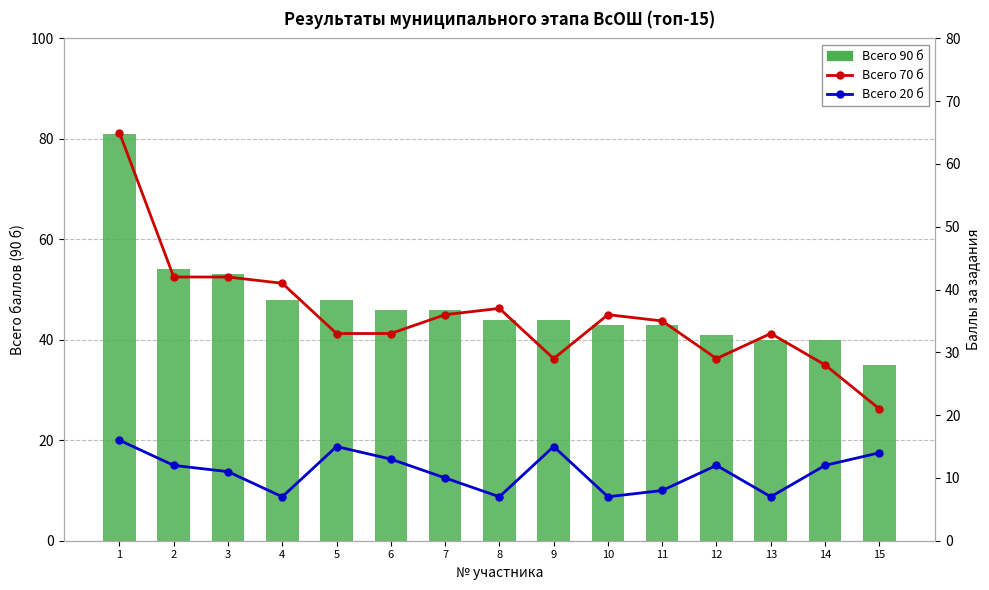

What is the total value across all series at 5?

96